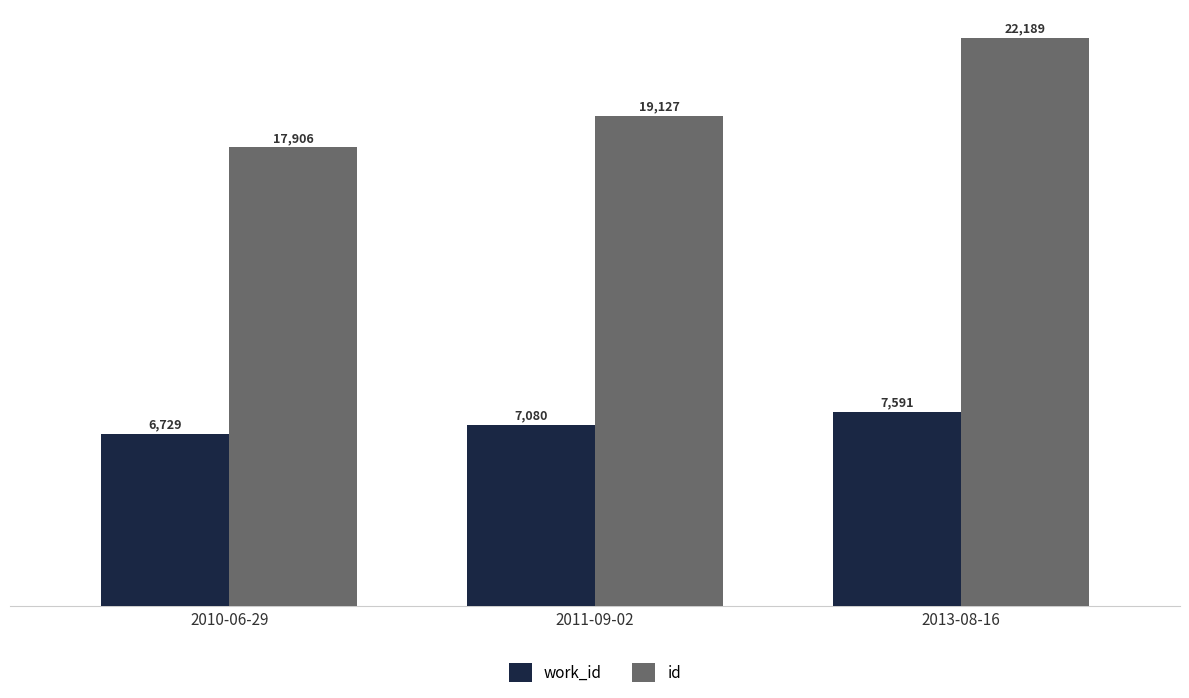

Where is id nearest to the value 20047?

2011-09-02